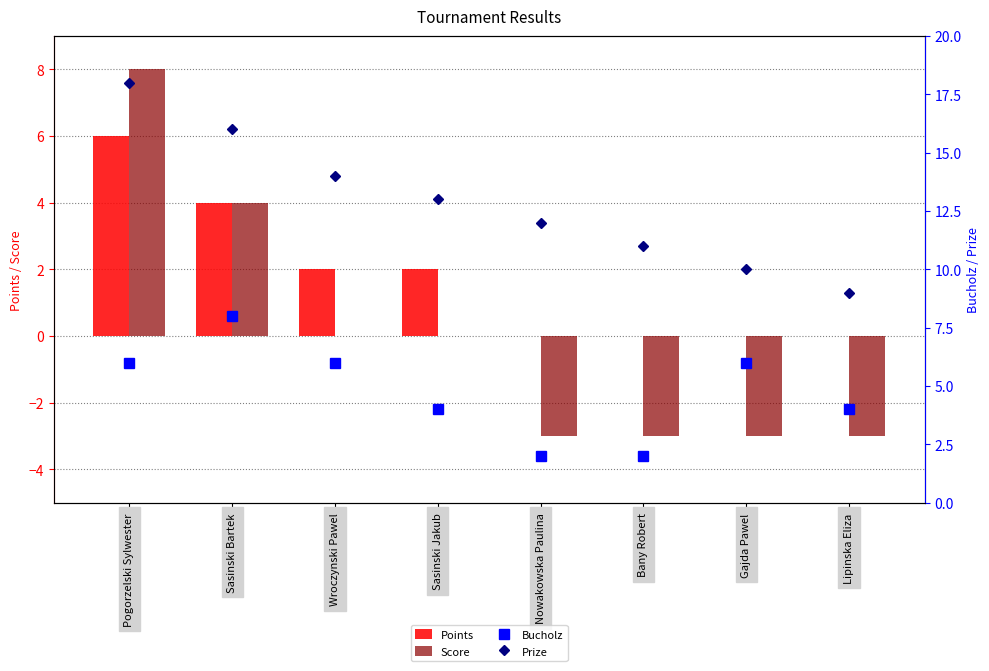

What is the label of the 8th bar from the left?

Lipinska Eliza